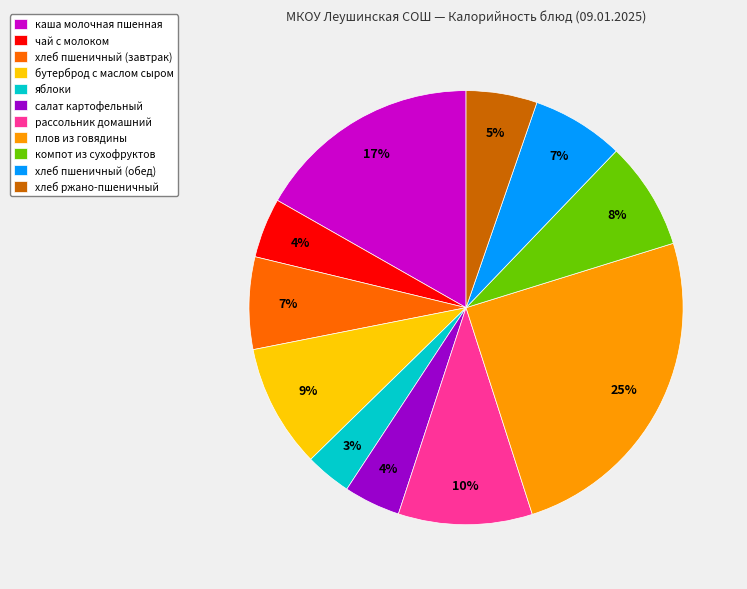

How many segments does this pie chart have?

11